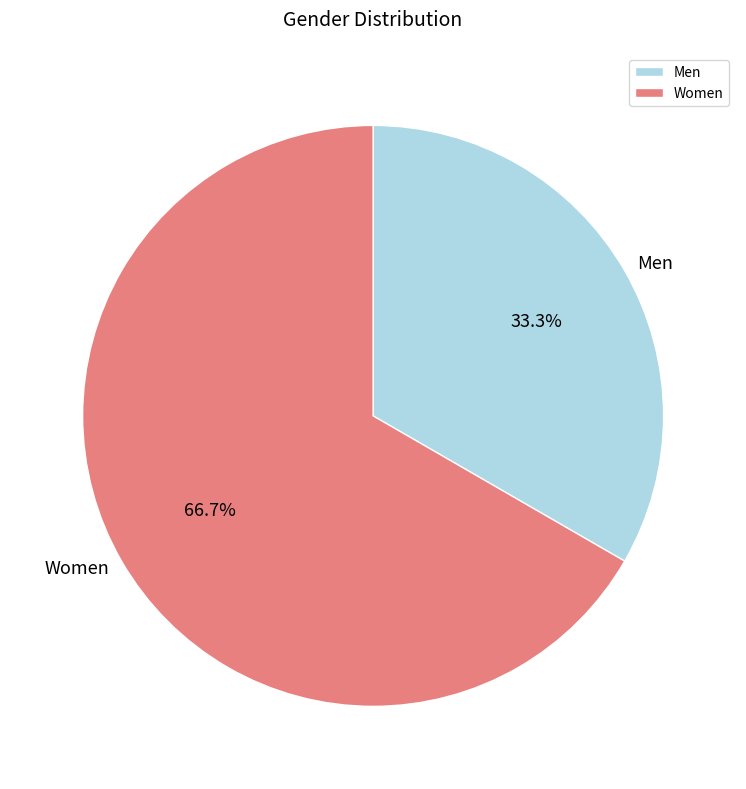

Do Women and Men together represent more than half of the pie?

Yes